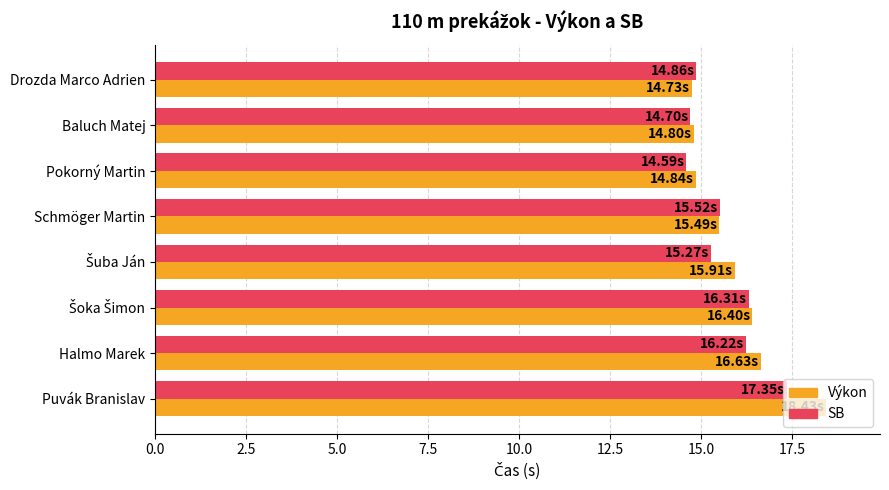

List the series in order of their peak value, lowest first.

SB, Výkon